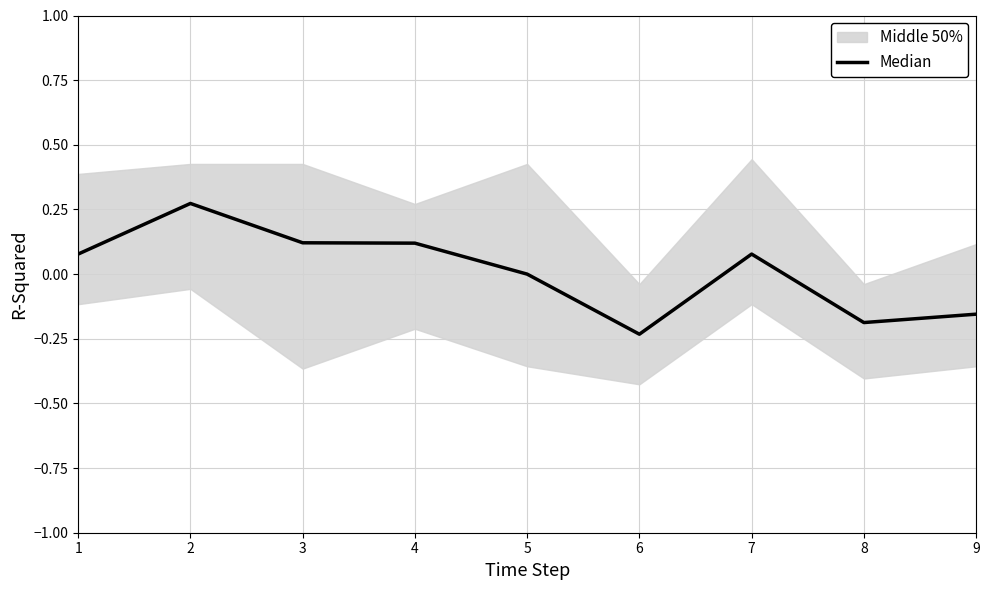

Reading right to left, list all the values displayed in this chart.

9=-0.2	8=-0.2	7=0.1	6=-0.2	5=0.0	4=0.1	3=0.1	2=0.3	1=0.1